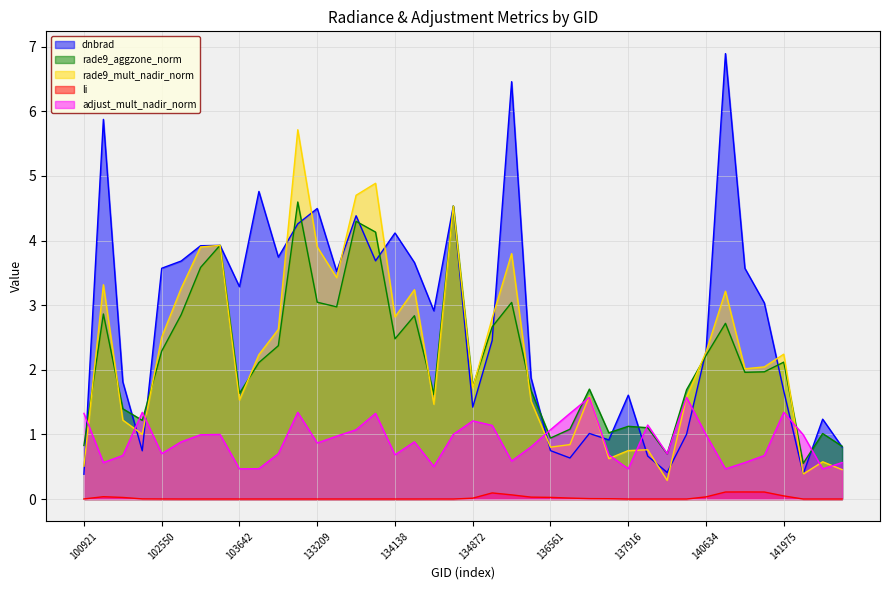

Reading right to left, transcribe all the data shown in this chart.

dnbrad: 144345=0.8	144149=1.2	143752=0.4	141975=1.7	141384=3.0	141208=3.6	141015=6.9	140634=2.3	140059=1.0	139283=0.4	138492=0.7	137916=1.6	137142=0.9	136940=1.0	136755=0.6	136561=0.7	136362=1.9	136001=6.5	135611=2.5	134872=1.4	134687=4.5	134492=2.9	134322=3.7	134138=4.1	133762=3.7	133584=4.4	133404=3.5	133209=4.5	132847=4.3	104471=3.7	103988=4.8	103642=3.3	103515=3.9	103396=3.9	103278=3.7	102550=3.6	102300=0.7	101917=1.8	101805=5.9	100921=0.4
rade9_aggzone_norm: 144345=0.8	144149=1.0	143752=0.6	141975=2.1	141384=2.0	141208=2.0	141015=2.7	140634=2.2	140059=1.7	139283=0.7	138492=1.1	137916=1.1	137142=1.0	136940=1.7	136755=1.1	136561=0.9	136362=1.7	136001=3.0	135611=2.7	134872=1.7	134687=4.5	134492=1.6	134322=2.8	134138=2.5	133762=4.1	133584=4.3	133404=3.0	133209=3.0	132847=4.6	104471=2.4	103988=2.1	103642=1.6	103515=3.9	103396=3.6	103278=2.9	102550=2.3	102300=1.2	101917=1.4	101805=2.9	100921=0.8
rade9_mult_nadir_norm: 144345=0.5	144149=0.6	143752=0.4	141975=2.2	141384=2.0	141208=2.0	141015=3.2	140634=2.3	140059=1.6	139283=0.3	138492=0.8	137916=0.8	137142=0.6	136940=1.6	136755=0.8	136561=0.8	136362=1.5	136001=3.8	135611=2.8	134872=1.7	134687=4.5	134492=1.5	134322=3.2	134138=2.8	133762=4.9	133584=4.7	133404=3.4	133209=3.9	132847=5.7	104471=2.6	103988=2.2	103642=1.5	103515=3.9	103396=3.9	103278=3.3	102550=2.5	102300=1.0	101917=1.2	101805=3.3	100921=0.5
li: 144345=0.0	144149=0.0	143752=0.0	141975=0.0	141384=0.1	141208=0.1	141015=0.1	140634=0.0	140059=0.0	139283=0.0	138492=0.0	137916=0.0	137142=0.0	136940=0.0	136755=0.0	136561=0.0	136362=0.0	136001=0.1	135611=0.1	134872=0.0	134687=0.0	134492=0.0	134322=0.0	134138=0.0	133762=0.0	133584=0.0	133404=0.0	133209=0.0	132847=0.0	104471=0.0	103988=0.0	103642=0.0	103515=0.0	103396=0.0	103278=0.0	102550=0.0	102300=0.0	101917=0.0	101805=0.0	100921=0.0
adjust_mult_nadir_norm: 144345=0.6	144149=0.5	143752=1.0	141975=1.3	141384=0.7	141208=0.6	141015=0.5	140634=1.0	140059=1.6	139283=0.7	138492=1.1	137916=0.5	137142=0.7	136940=1.6	136755=1.3	136561=1.1	136362=0.8	136001=0.6	135611=1.1	134872=1.2	134687=1.0	134492=0.5	134322=0.9	134138=0.7	133762=1.3	133584=1.1	133404=1.0	133209=0.9	132847=1.3	104471=0.7	103988=0.5	103642=0.5	103515=1.0	103396=1.0	103278=0.9	102550=0.7	102300=1.3	101917=0.7	101805=0.6	100921=1.3